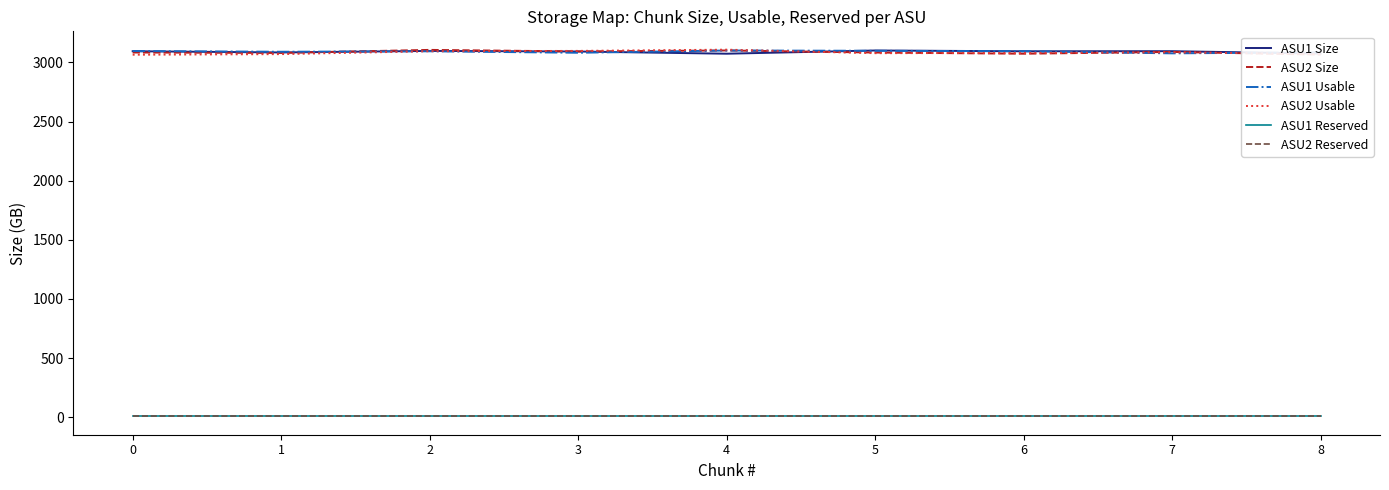

How many lines are shown in the chart?

6